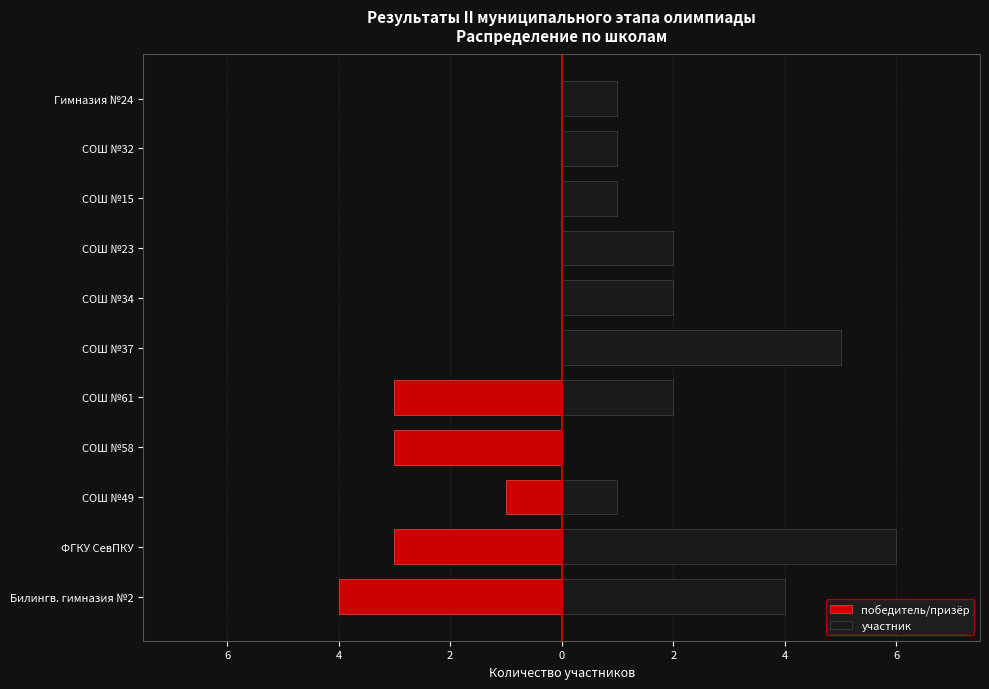

How many data points in победитель/призёр are less than 0?

5